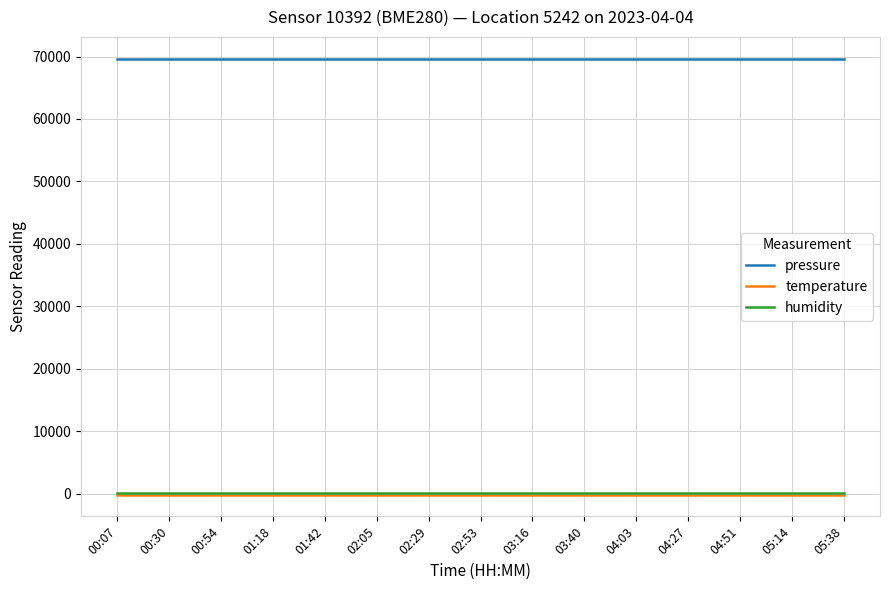

Which series has the largest total across all categories?

pressure